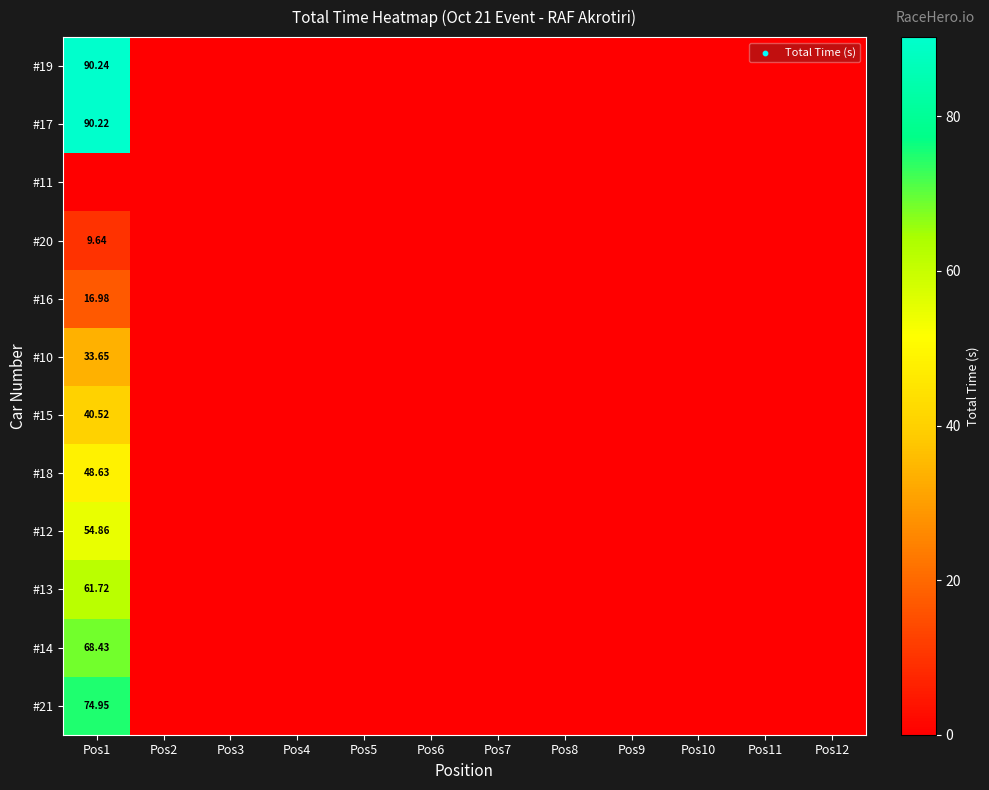

Count the number of data series in this chart.

12